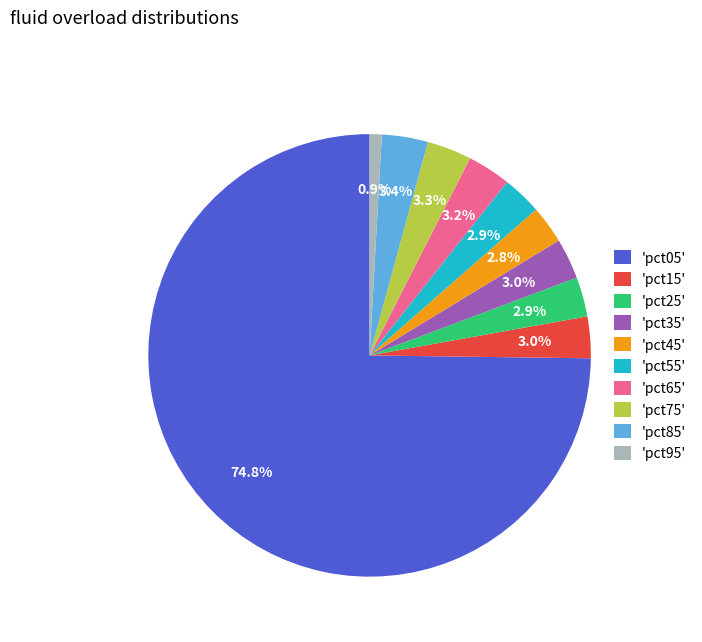

Which category accounts for the majority?

'pct05'